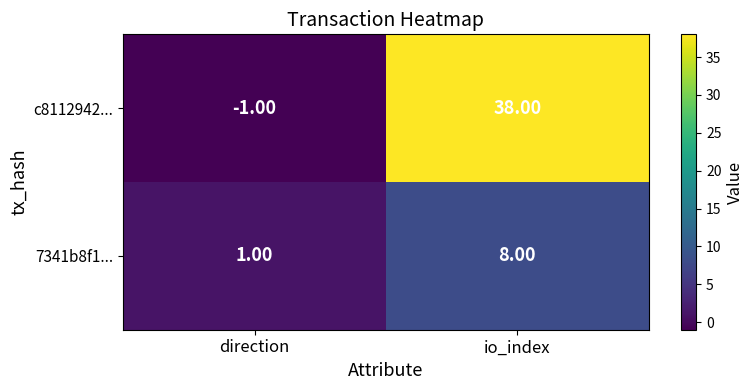

Where is c8112942... nearest to the value 18?

direction